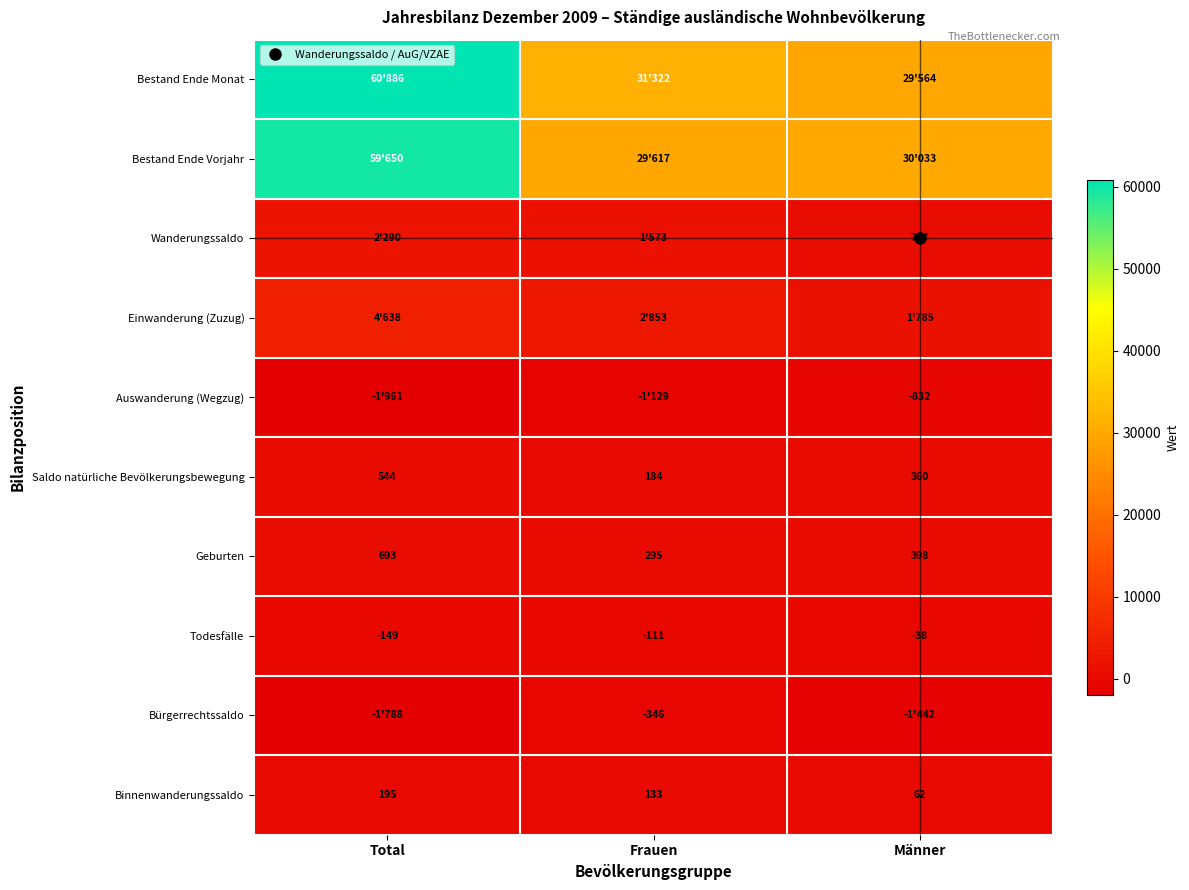

What is the difference between the Bestand Ende Monat values at Frauen and Männer?

1758